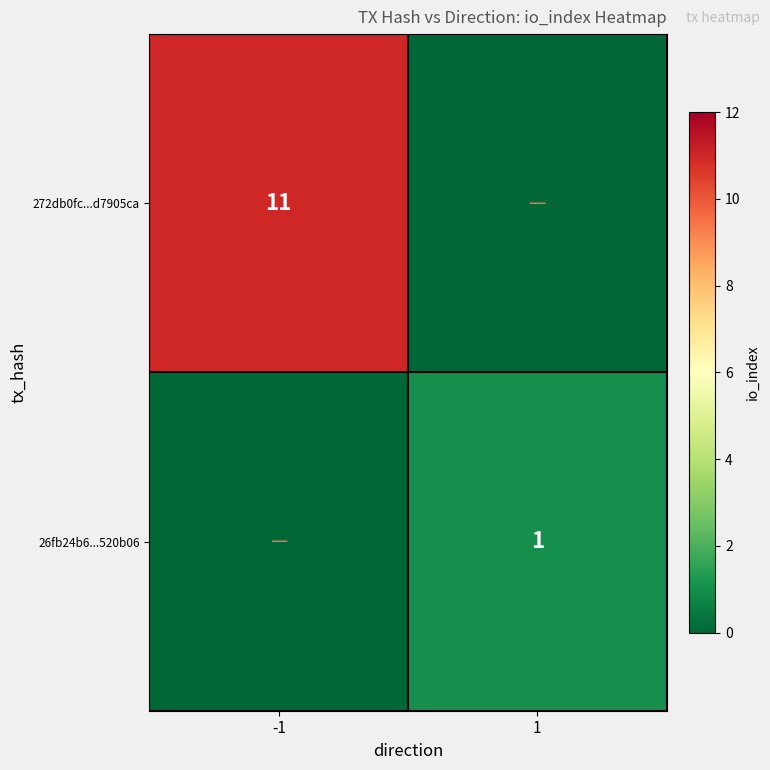

The value of 272db0fc...d7905ca at -1 is 6. True or false?

False